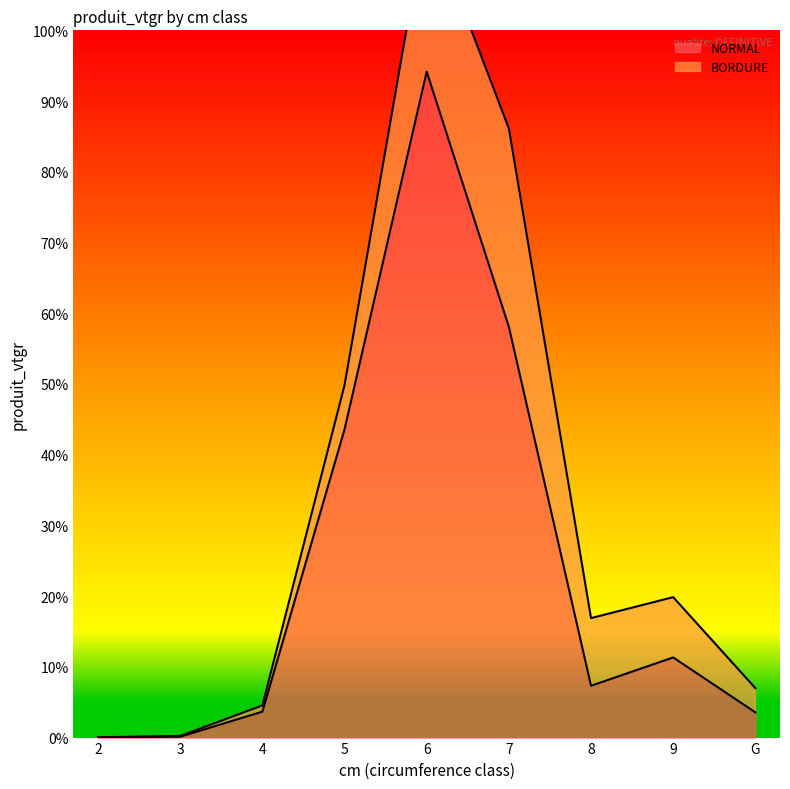

Rank the categories by value from highest to lowest.

6, 7, 5, 9, 8, 4, G, 3, 2